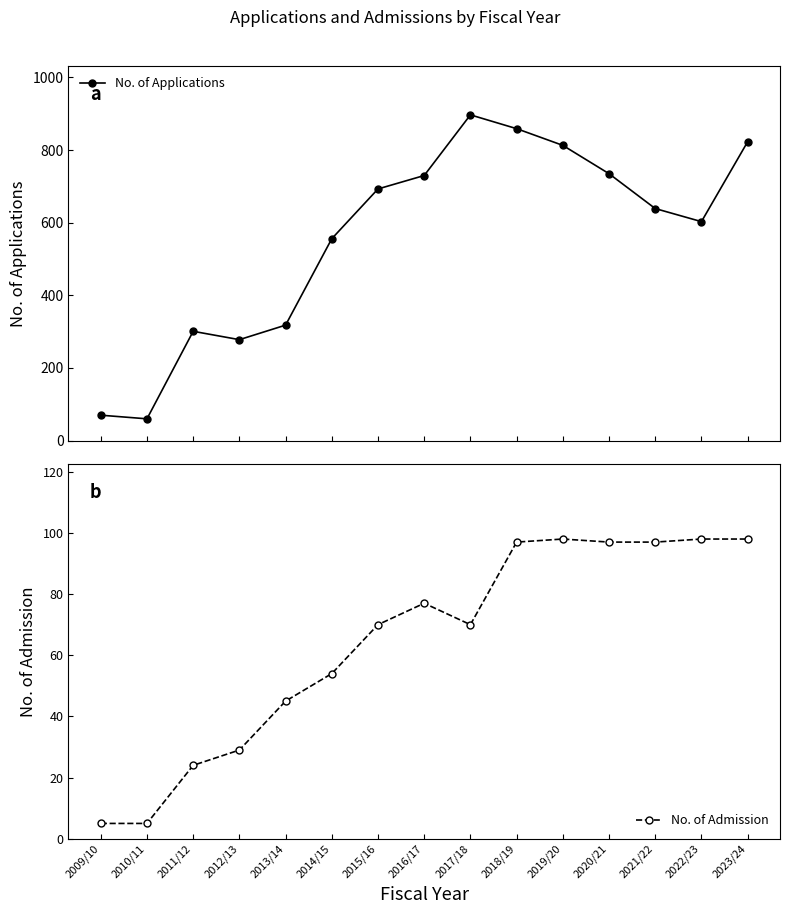

True or false: No. of Applications and No. of Admission intersect in this chart.

False